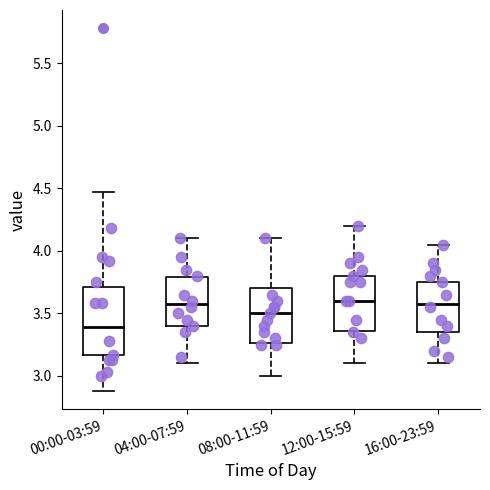

Reading left to right, transcribe this box plot: for each box, give where its median line is, the range the box spans, and where its two whiskers end, as read against the y-axis. The values are not printed on the chart, so give them approximately, as read against the axis.

00:00-03:59: median 3.40, box 3.15 to 3.70, whiskers 2.90 to 4.45
04:00-07:59: median 3.60, box 3.40 to 3.80, whiskers 3.10 to 4.10
08:00-11:59: median 3.50, box 3.25 to 3.70, whiskers 3.00 to 4.10
12:00-15:59: median 3.60, box 3.35 to 3.80, whiskers 3.10 to 4.20
16:00-23:59: median 3.60, box 3.35 to 3.75, whiskers 3.10 to 4.05